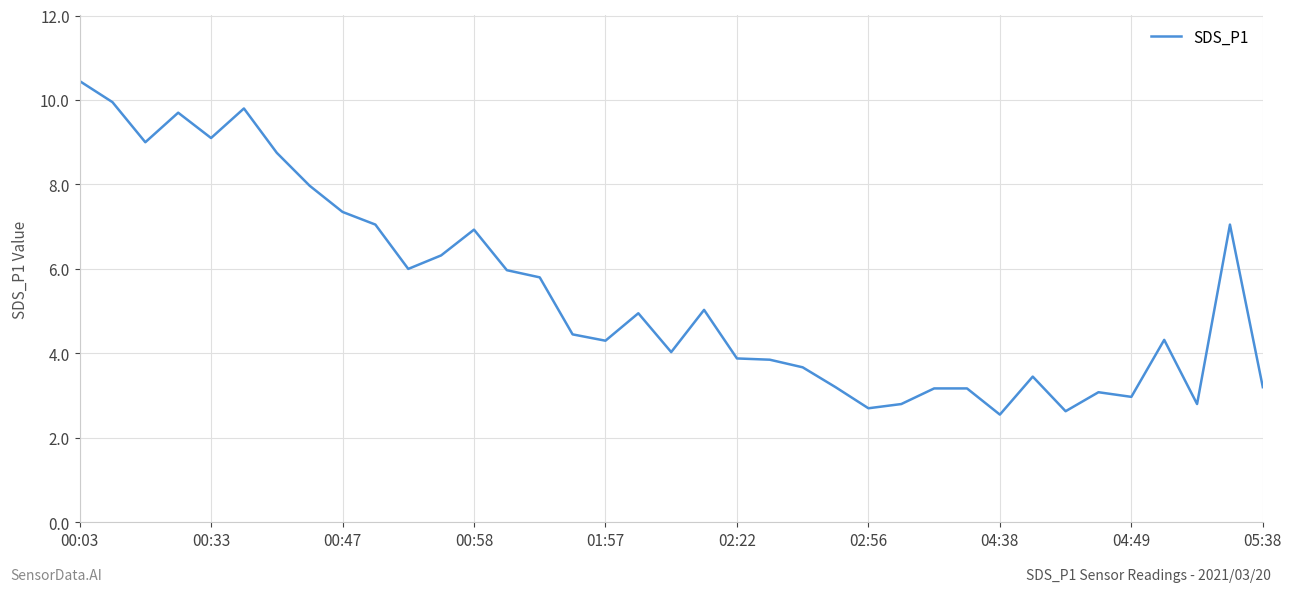

What is the difference between the maximum and minimum values?

7.9